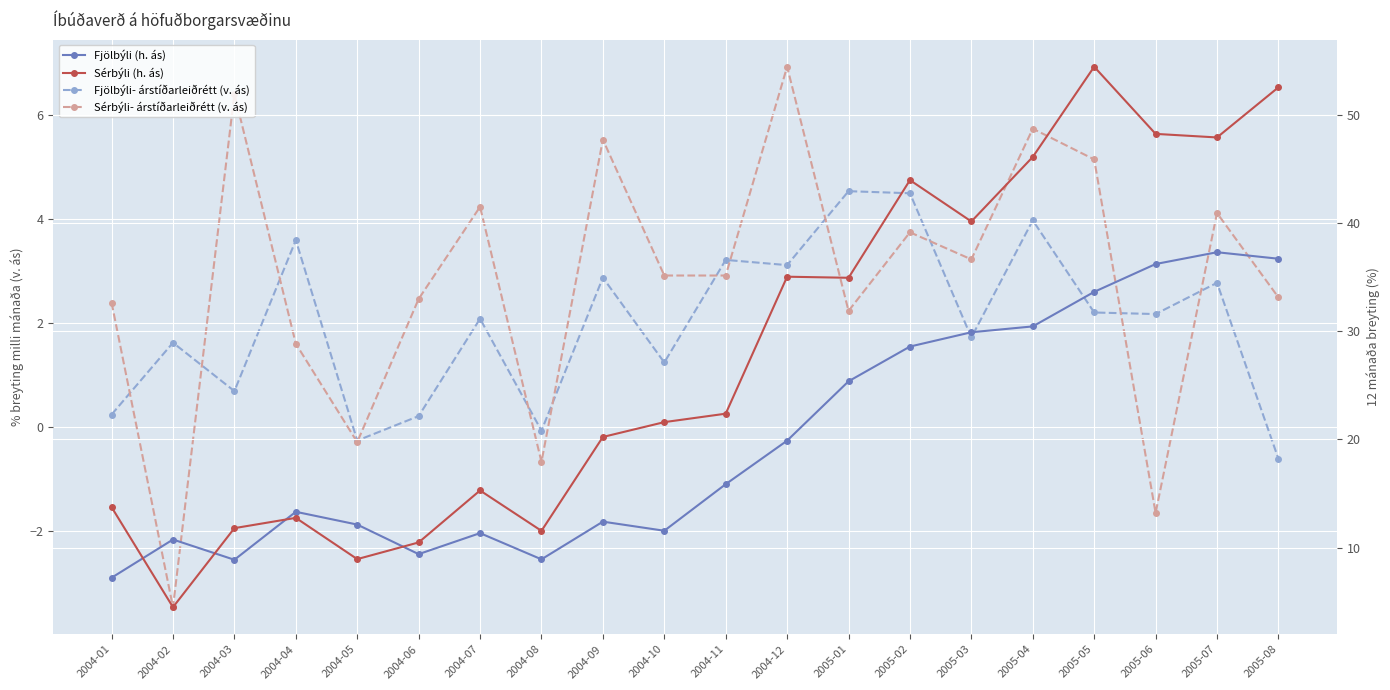

Reading left to right, list all the values displayed in this chart.

Fjölbýli- árstíðarleiðrétt (v. ás): 0.2	1.6	0.7	3.6	-0.3	0.2	2.1	-0.1	2.9	1.2	3.2	3.1	4.5	4.5	1.7	4.0	2.2	2.2	2.8	-0.6
Sérbýli- árstíðarleiðrétt (v. ás): 2.4	-3.5	6.4	1.6	-0.3	2.5	4.2	-0.7	5.5	2.9	2.9	6.9	2.2	3.7	3.2	5.7	5.1	-1.6	4.1	2.5
Fjölbýli (h. ás): 7.2	10.8	8.9	13.3	12.1	9.4	11.3	8.9	12.4	11.6	15.9	19.9	25.4	28.6	29.9	30.4	33.6	36.2	37.3	36.7
Sérbýli (h. ás): 13.8	4.5	11.8	12.8	8.9	10.5	15.3	11.6	20.2	21.6	22.4	35.0	34.9	44.0	40.1	46.1	54.4	48.2	47.9	52.5